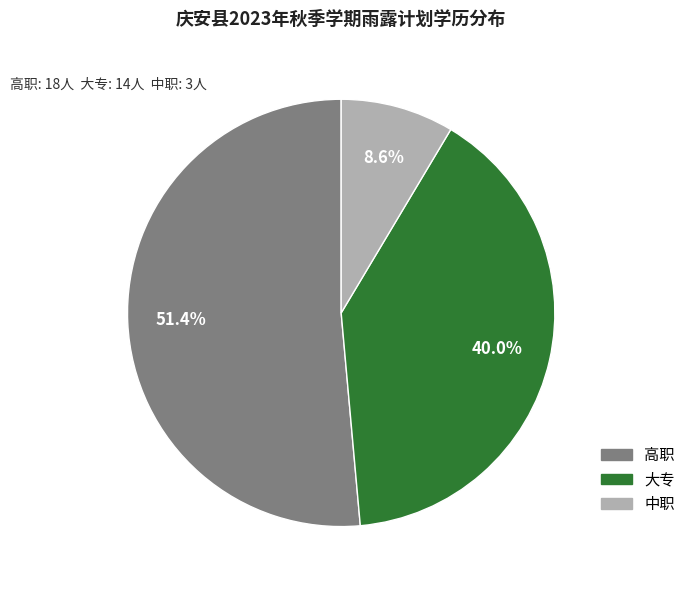

To the nearest percent, what portion does 高职 represent?

51%